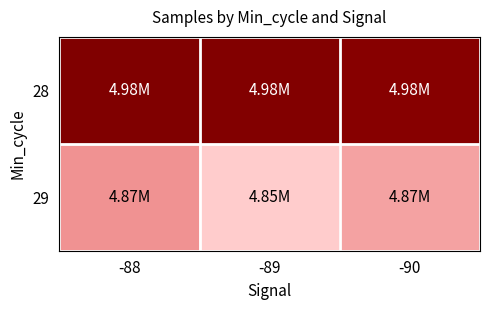

Reading left to right, list all the values displayed in this chart.

28: -88=5.0	-89=5.0	-90=5.0
29: -88=4.9	-89=4.9	-90=4.9